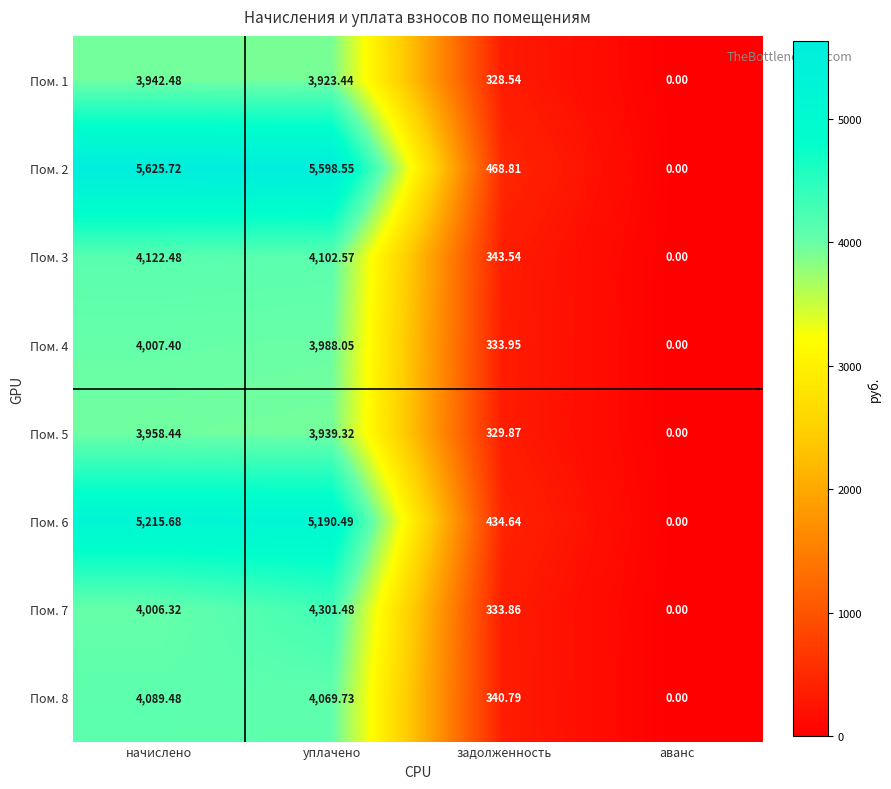

Where is Пом. 1 nearest to the value 1971?

задолженность